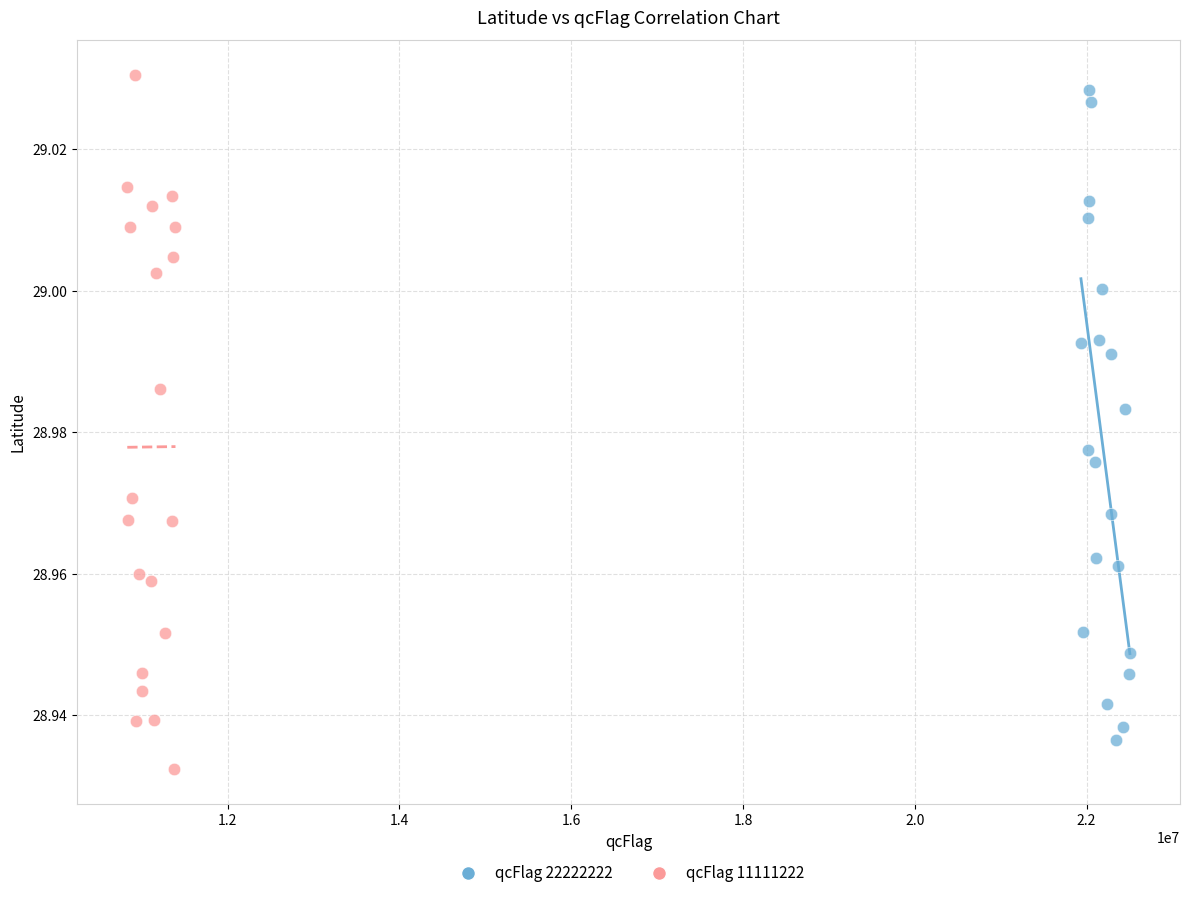

What are all the series names shown in the legend?

qcFlag 22222222, qcFlag 11111222